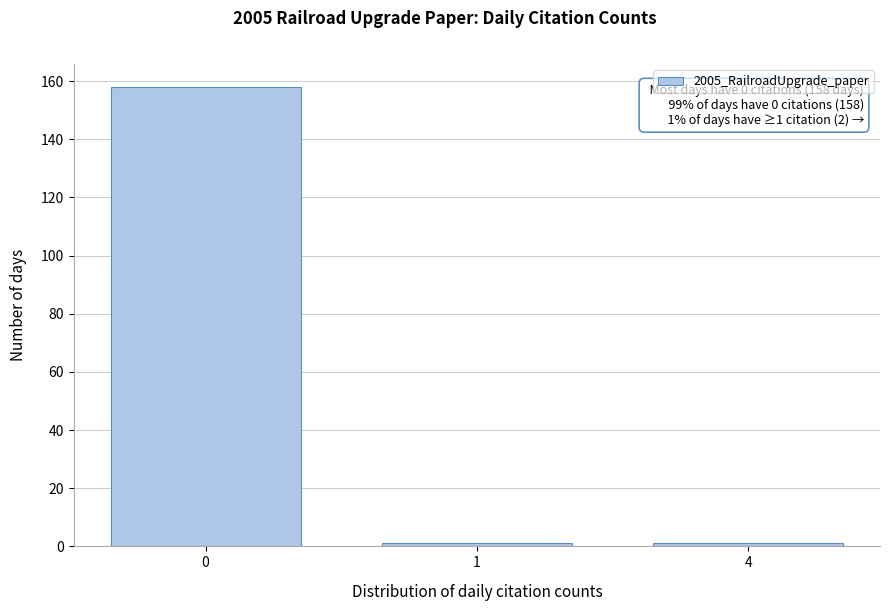

Reading right to left, extract all data points from this chart.

4=1	1=1	0=158